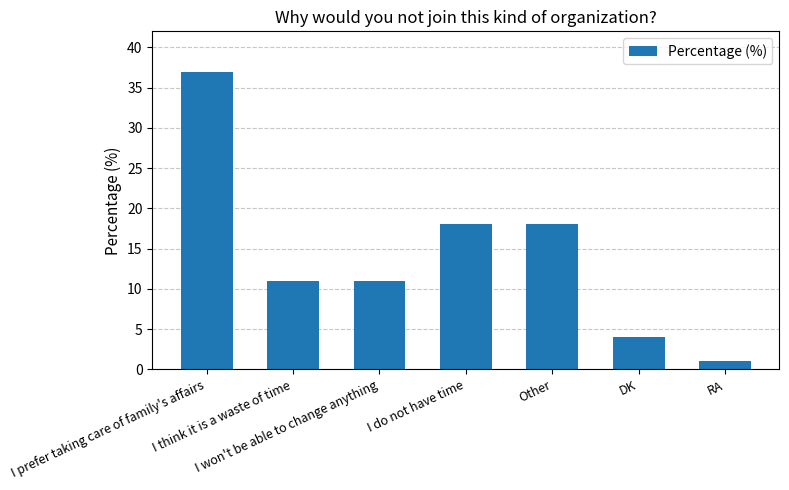

What is the difference between the maximum and minimum values?

36